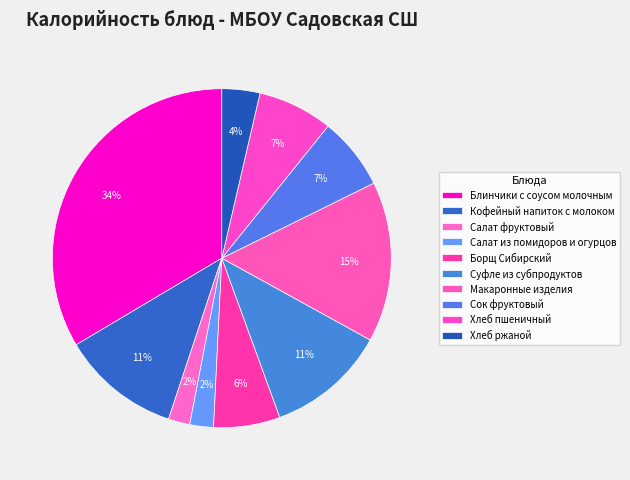

Does any single category account for the majority?

No